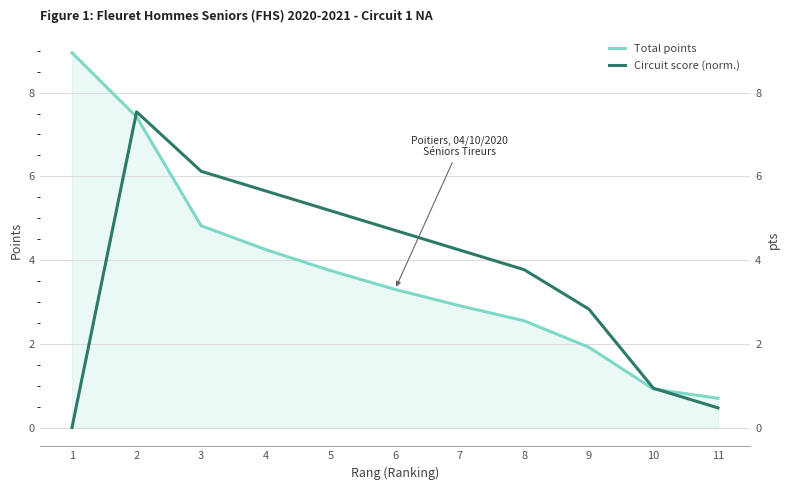

Reading left to right, extract all data points from this chart.

Total points: 8.9	7.4	4.8	4.2	3.8	3.3	2.9	2.5	1.9	0.9	0.7
Circuit score (norm.): 0.0	7.5	6.1	5.7	5.2	4.7	4.2	3.8	2.8	0.9	0.5